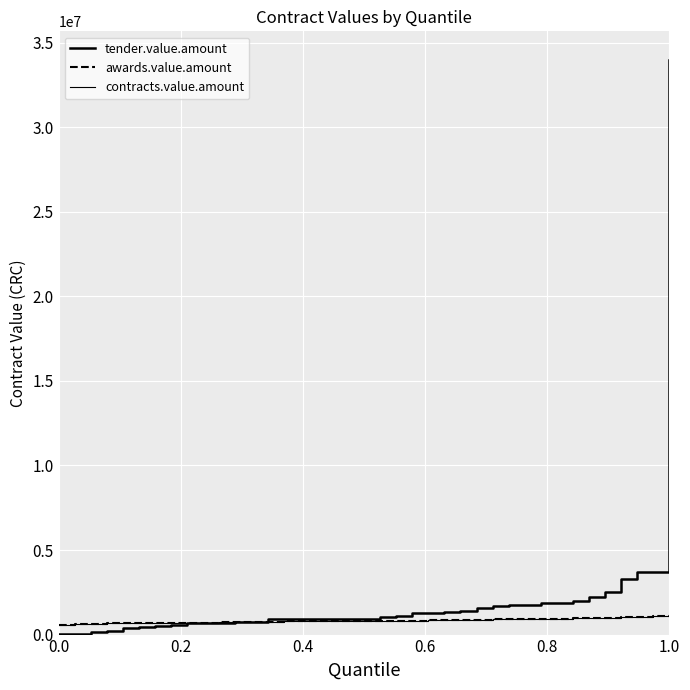

Does the chart have visible grid lines?

Yes